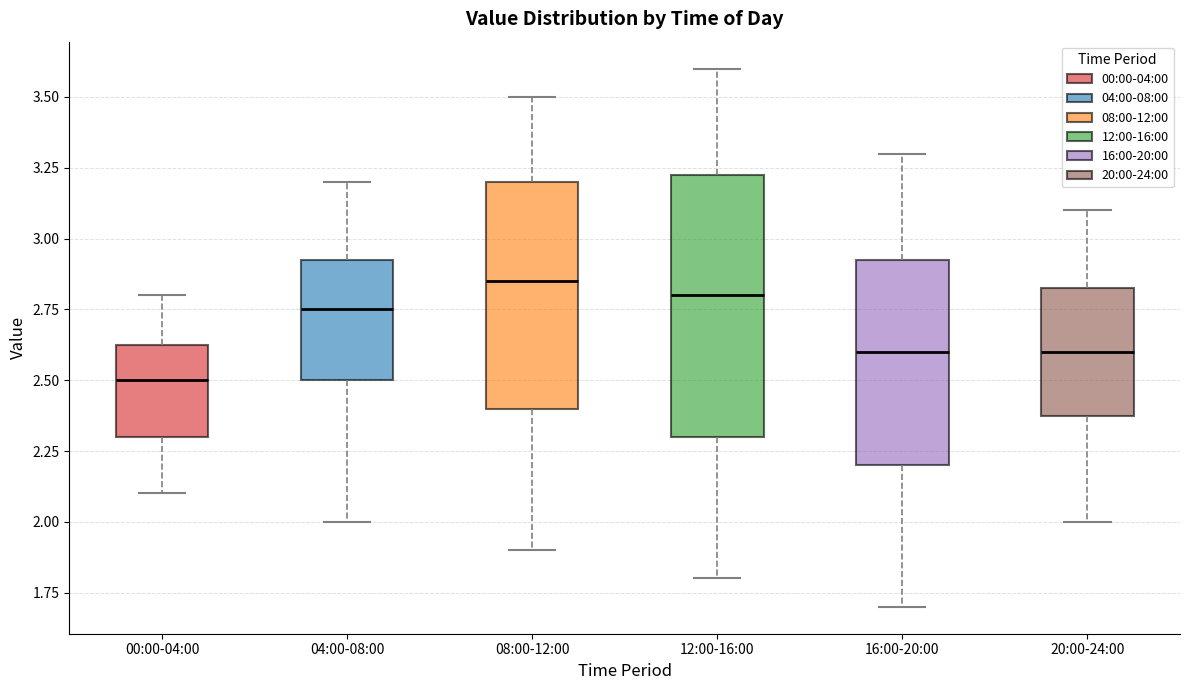

Which box is the tallest, from its lower edge to its upper edge?

12:00-16:00